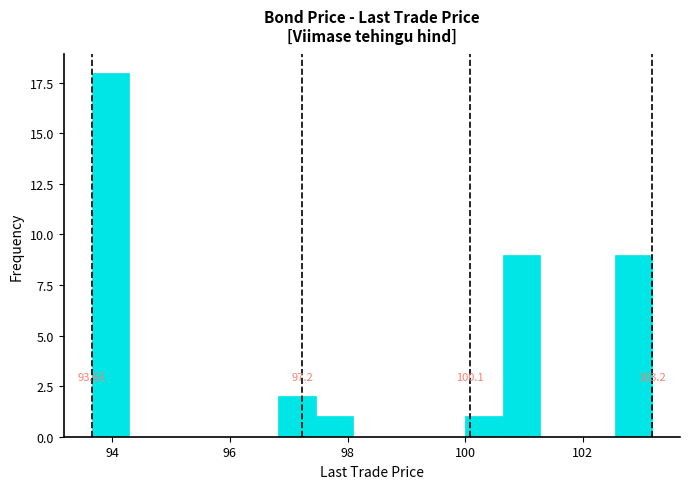

Around what value on the x-axis is the tallest bar? Give the approximate position of its centre, as read against the axis.

94.0